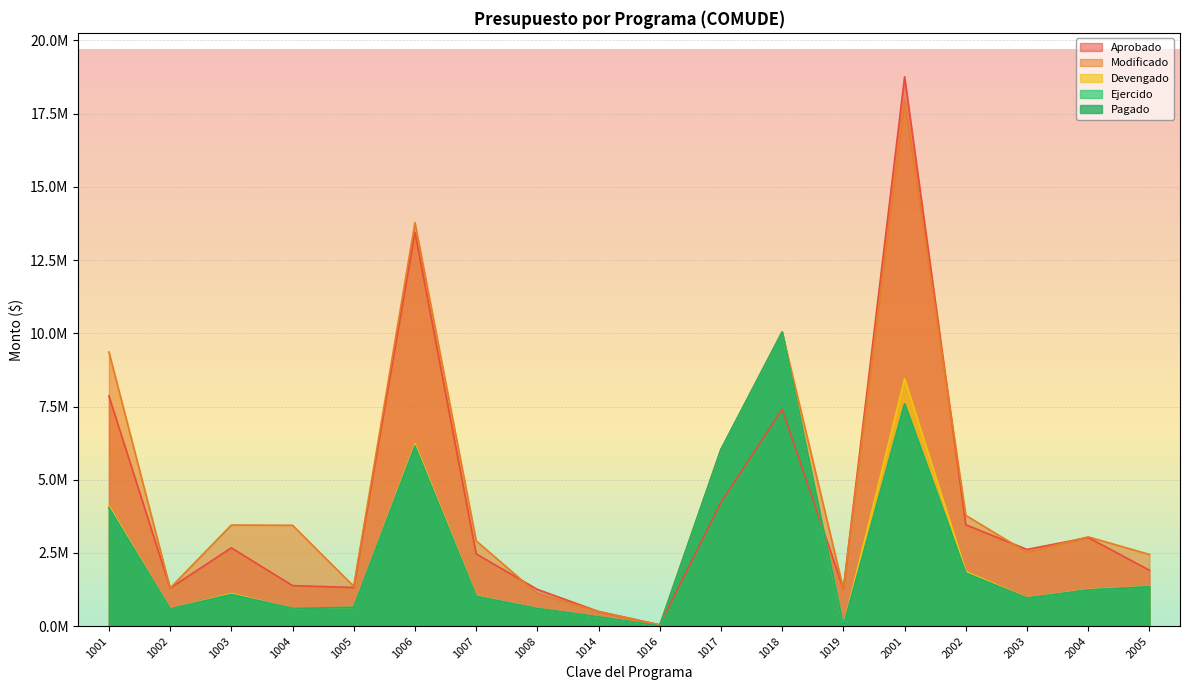

Which category has the lowest value in the Modificado series?

1016